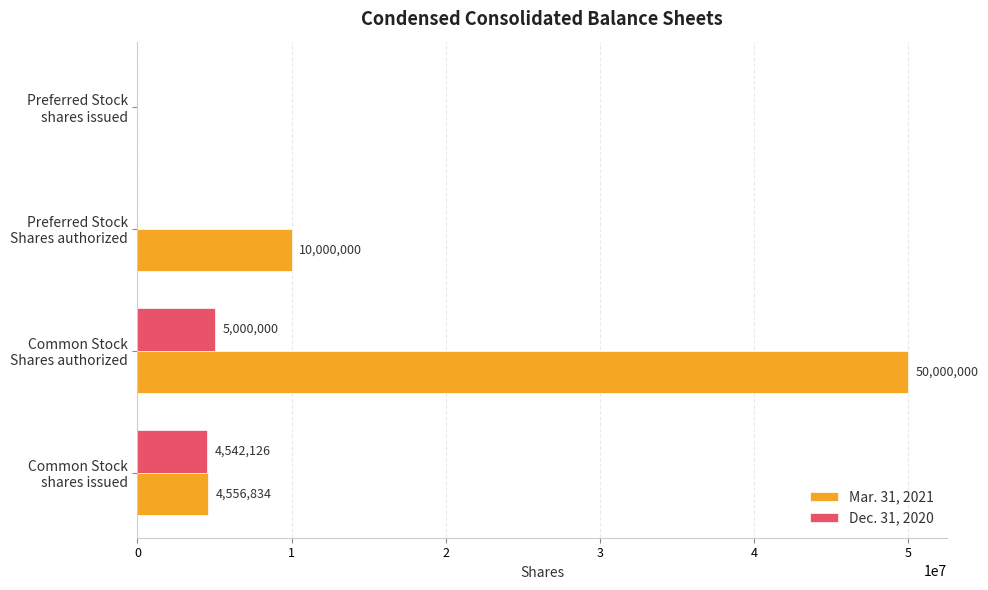

What is the highest value of the Dec. 31, 2020 series?

5000000